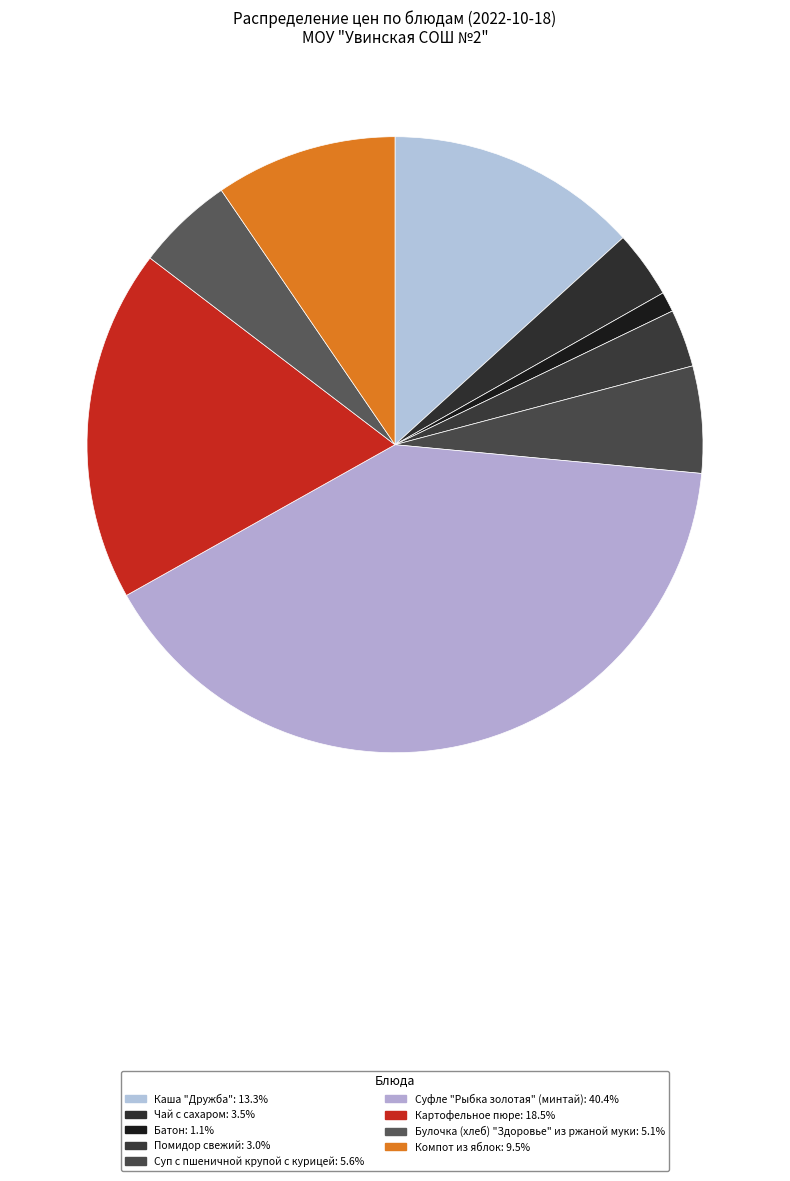

Count the number of slices in the pie.

9